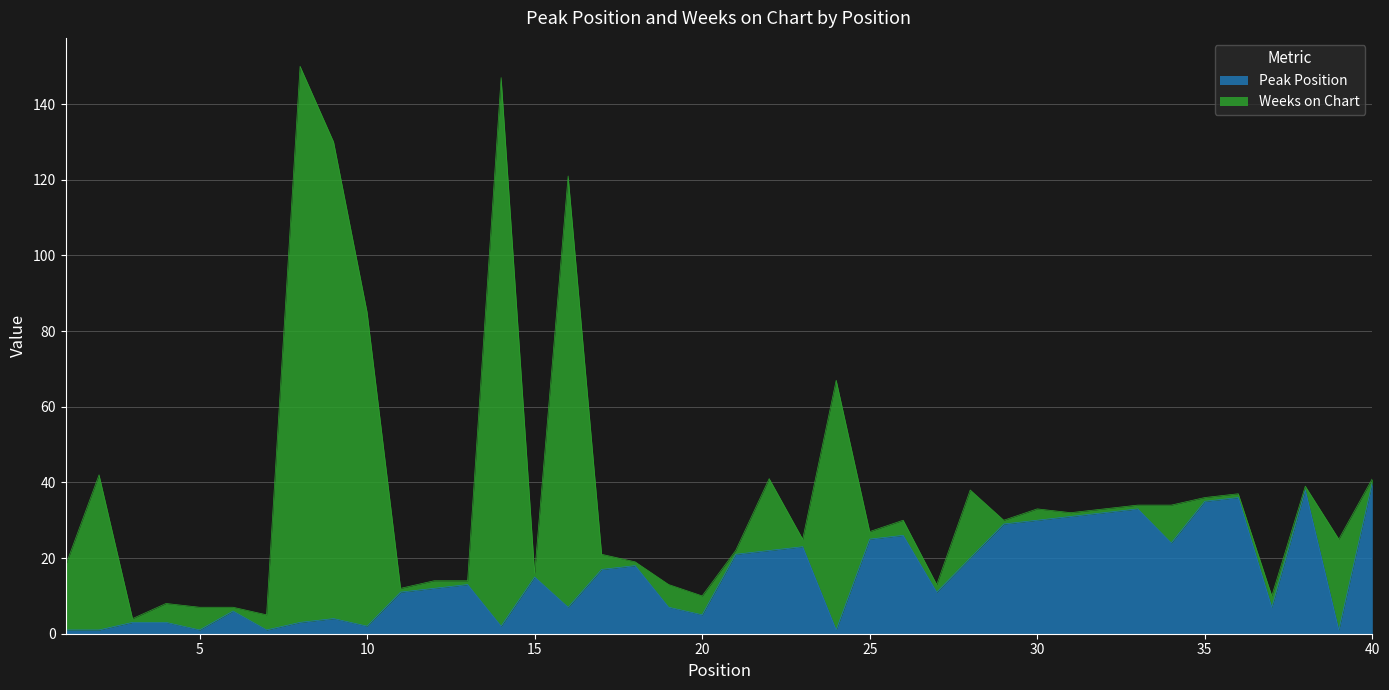

What is the minimum value shown in the chart?

1